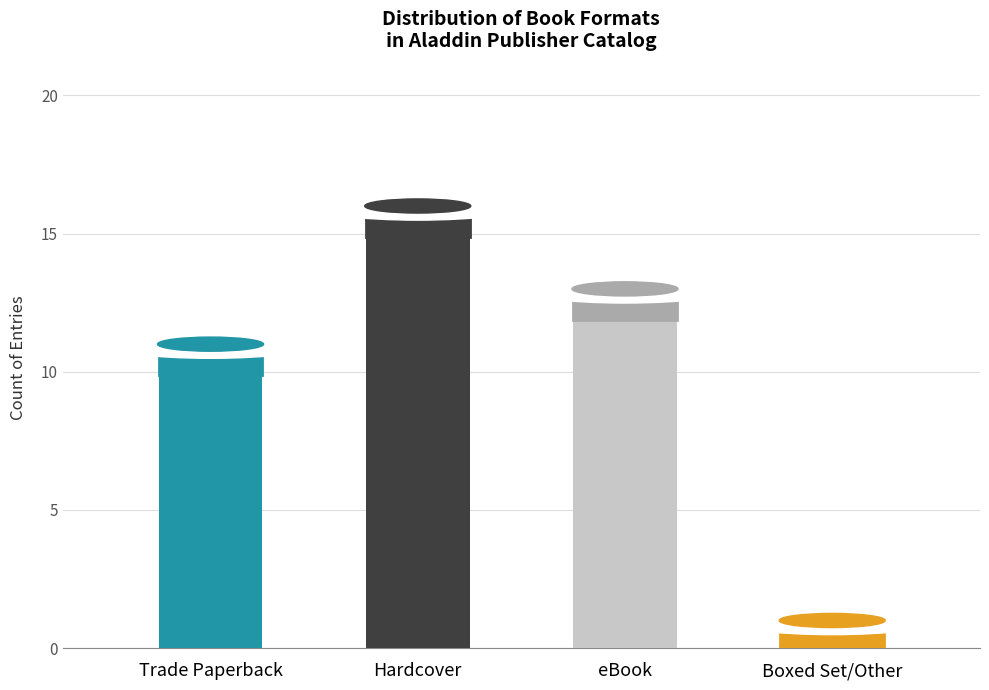

How many categories are shown in the chart?

4